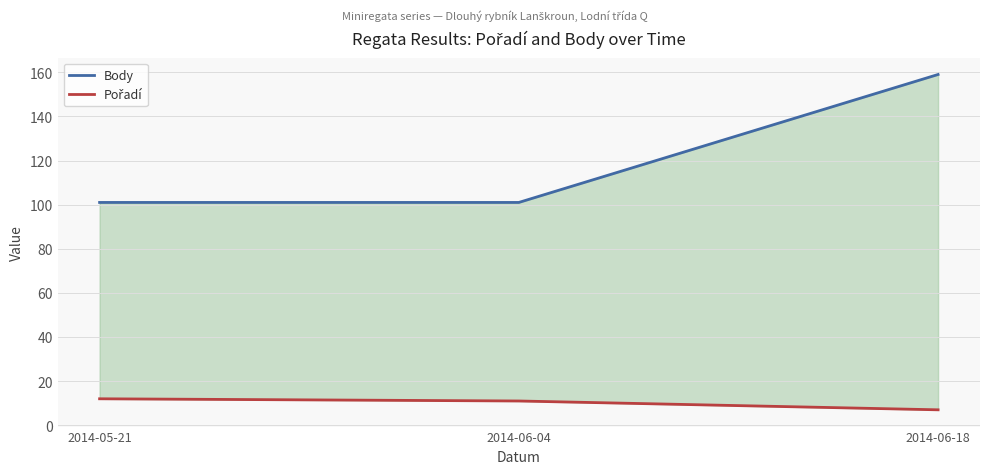

What is the label of the 3rd point from the right?

2014-05-21